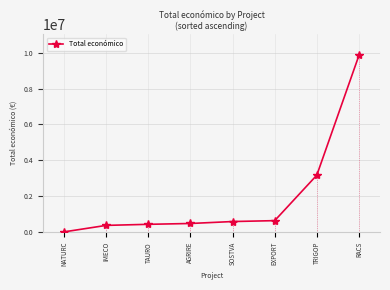

What is the sum of all values?

15593806